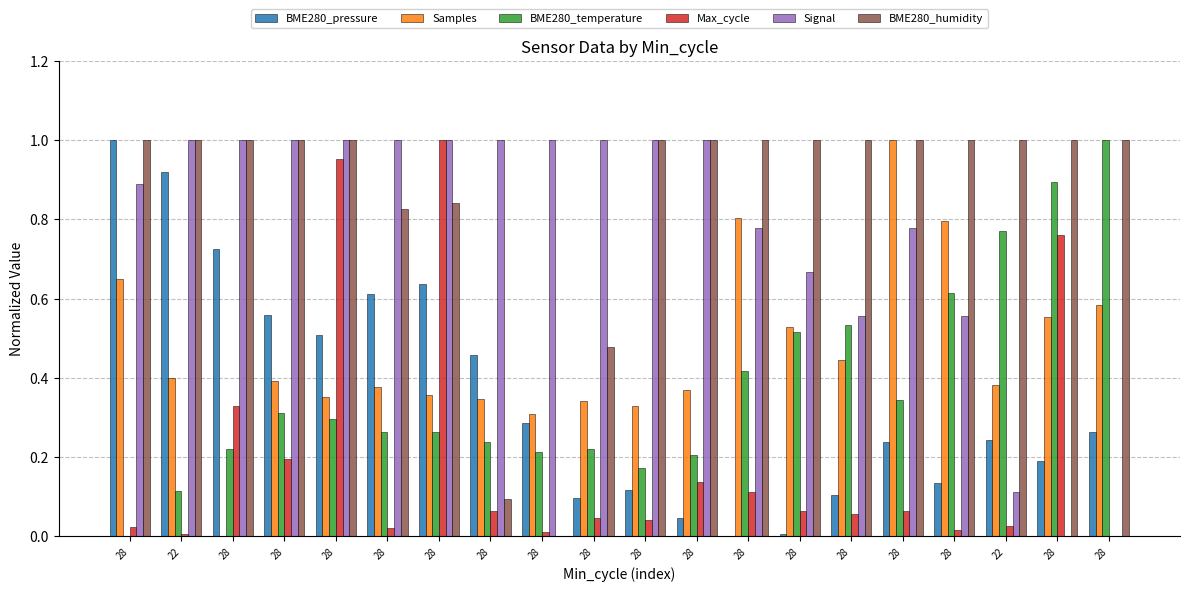

How many data points does each series have?

20